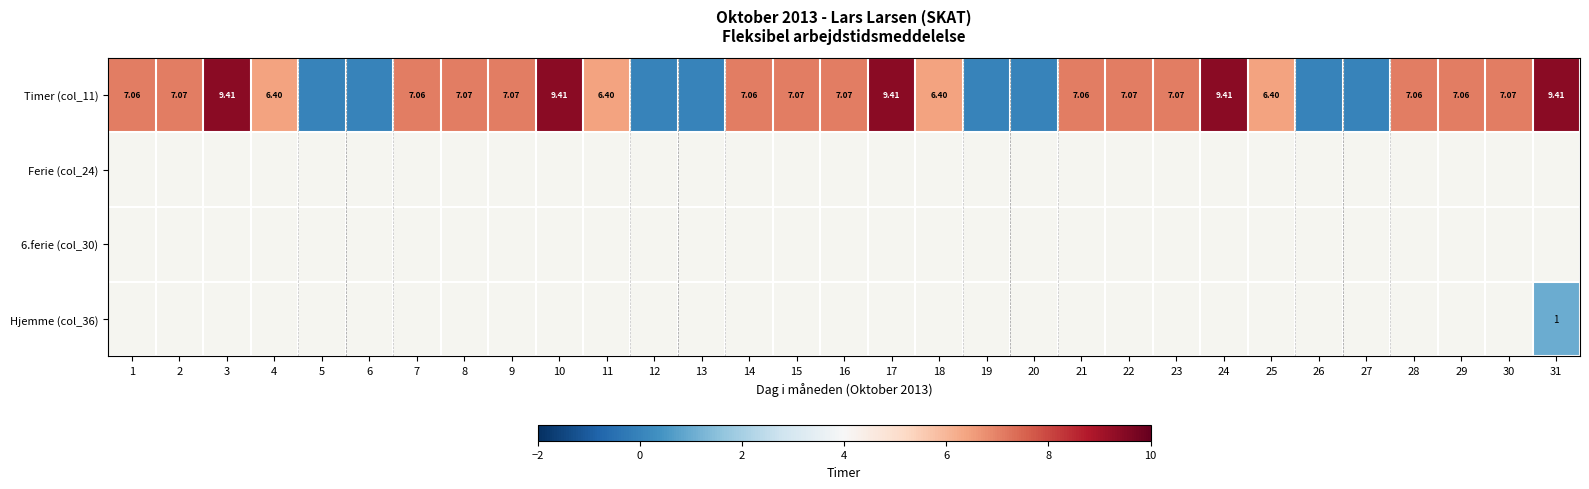

At which label does Timer (col_11) reach its peak?

3